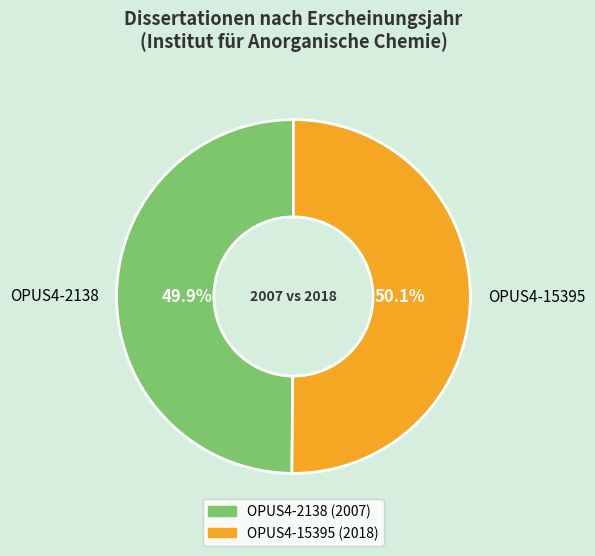

What percentage is the OPUS4-15395 slice, to the nearest percent?

50%